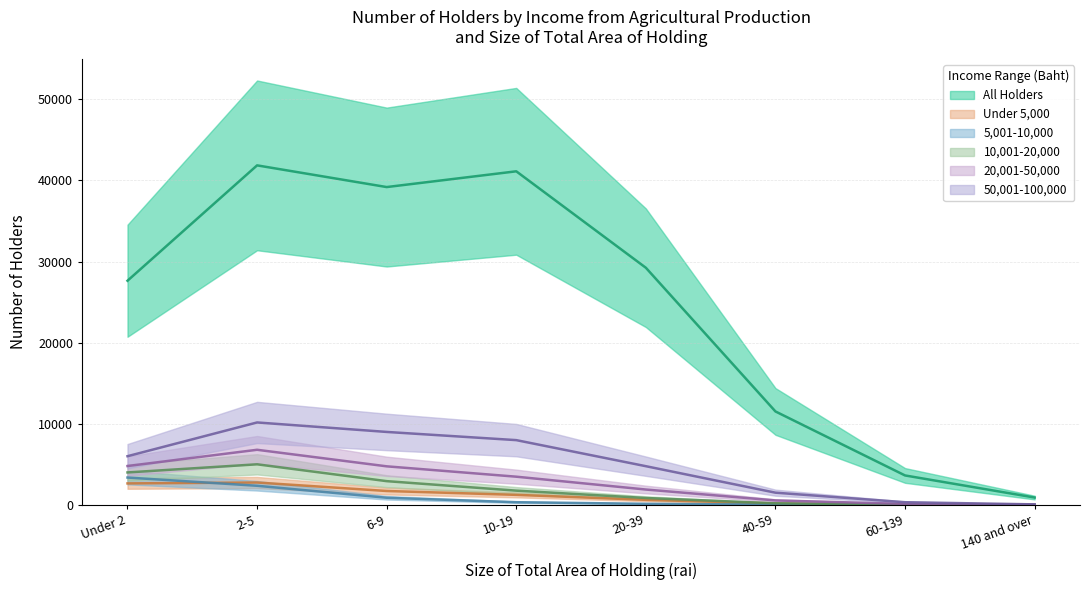

Where does the All Holders (Total) series first go above 30410?

2-5